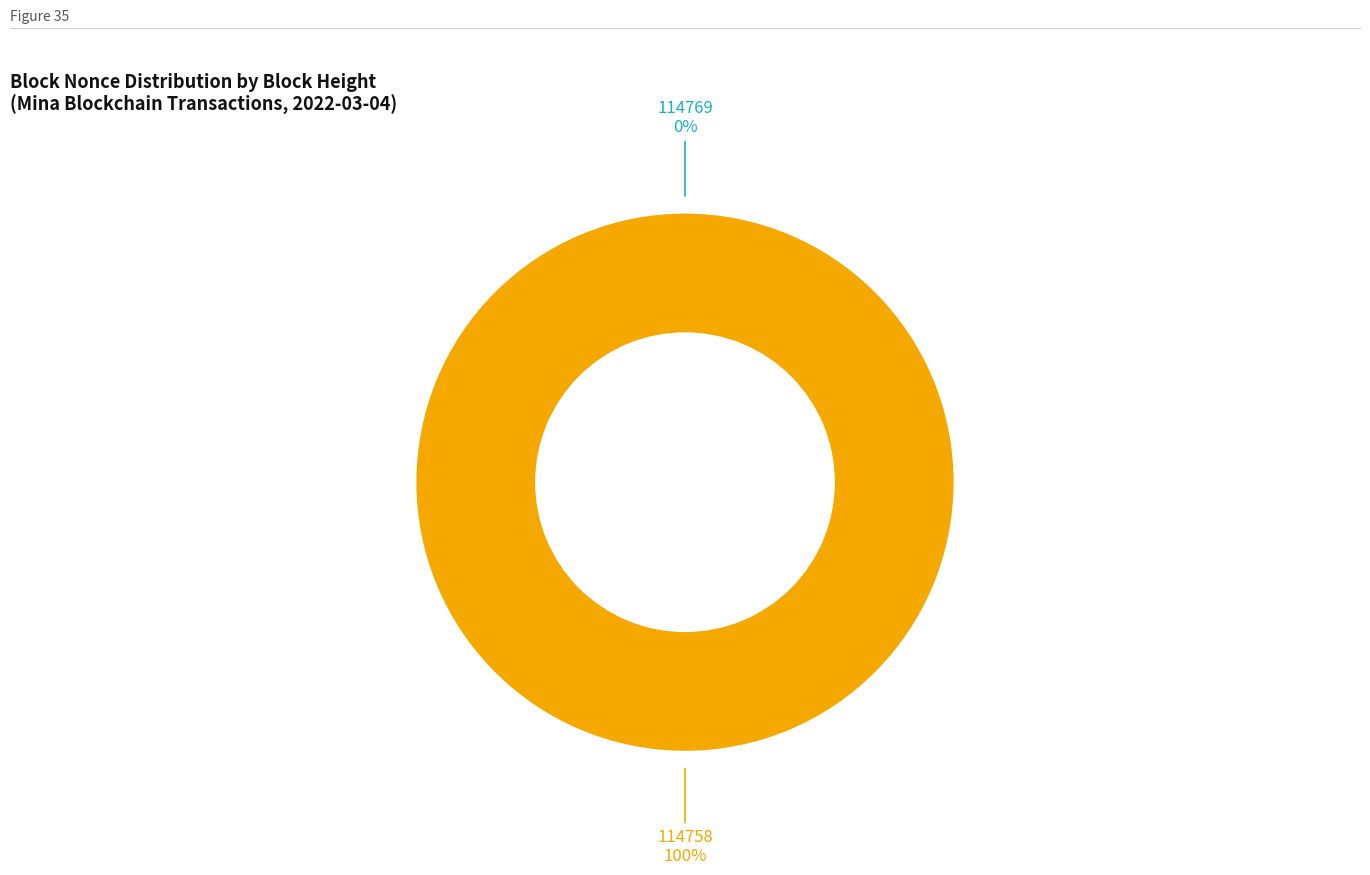

Is the sum of 114769 and 114758 greater than half?

Yes